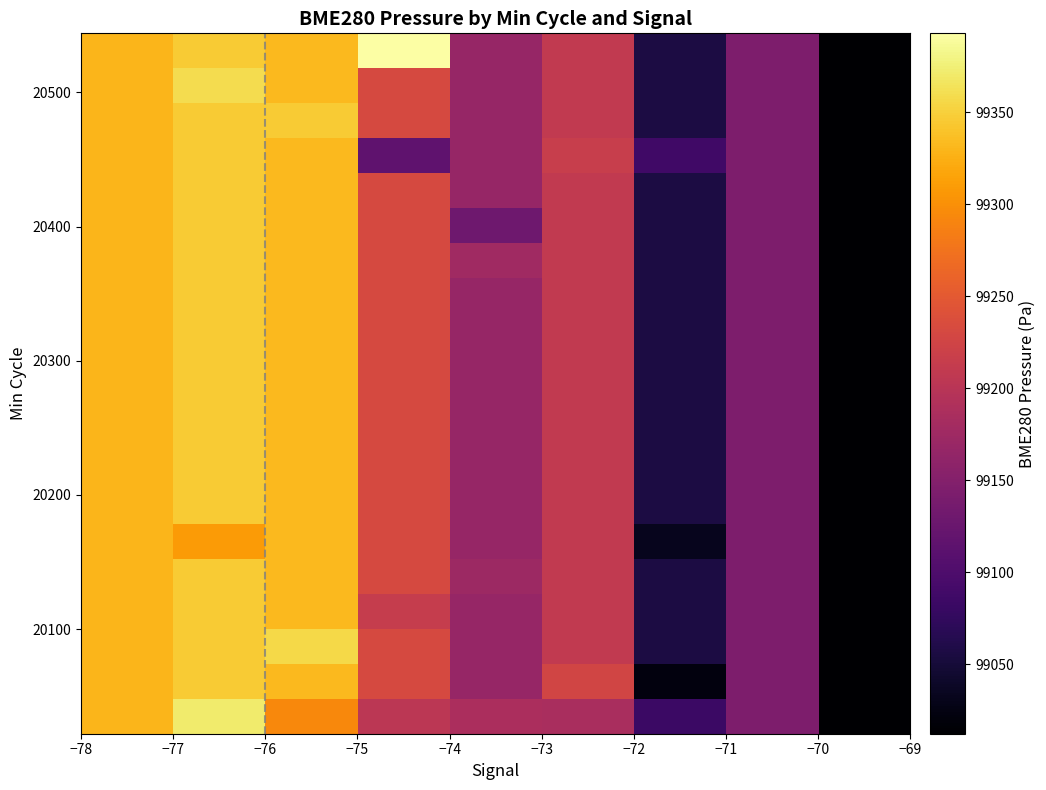

Count the number of categories in the chart.

9